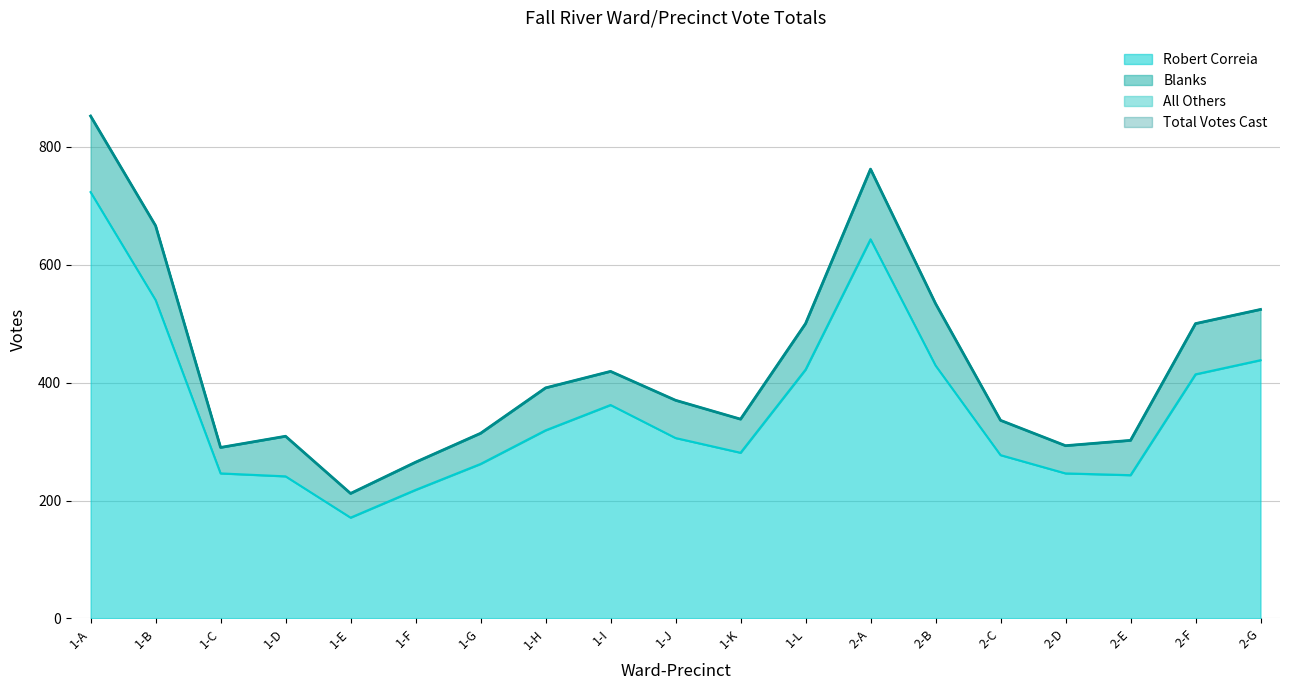

Reading left to right, list all the values displayed in this chart.

Robert Correia: 1-A=723	1-B=540	1-C=246	1-D=241	1-E=171	1-F=218	1-G=262	1-H=319	1-I=362	1-J=306	1-K=281	1-L=422	2-A=643	2-B=429	2-C=277	2-D=246	2-E=243	2-F=414	2-G=438
Total Votes Cast: 1-A=852	1-B=666	1-C=290	1-D=309	1-E=212	1-F=265	1-G=314	1-H=391	1-I=419	1-J=370	1-K=338	1-L=500	2-A=762	2-B=534	2-C=336	2-D=293	2-E=302	2-F=500	2-G=524